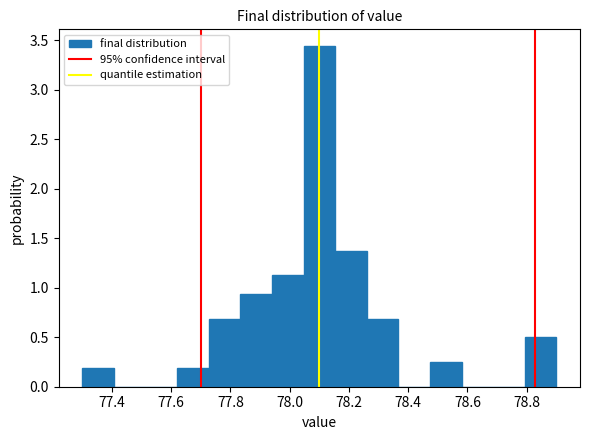

Reading left to right, list every bar in this chart as the range it spans on the x-axis followed by its height. Neither the bar edges nor the heights are printed on the chart, so give them approximately, as read against the axes.

77.30 to 77.40: 0.20
77.40 to 77.52: 0
77.52 to 77.62: 0
77.62 to 77.72: 0.20
77.72 to 77.84: 0.70
77.84 to 77.94: 0.95
77.94 to 78.04: 1.15
78.04 to 78.16: 3.45
78.16 to 78.26: 1.40
78.26 to 78.36: 0.70
78.36 to 78.48: 0
78.48 to 78.58: 0.25
78.58 to 78.68: 0
78.68 to 78.80: 0
78.80 to 78.90: 0.50